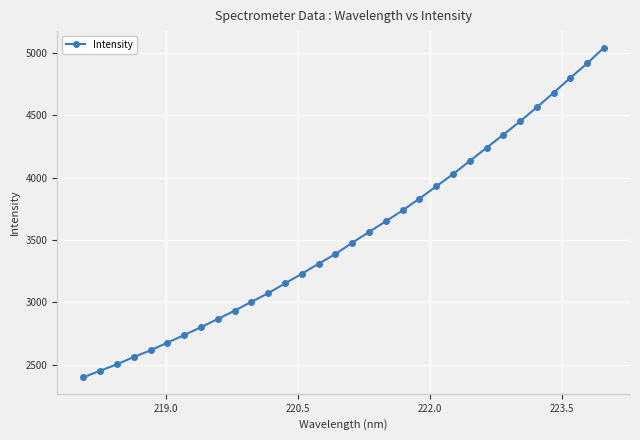

True or false: the data has more than 2 interior local peaks.

False